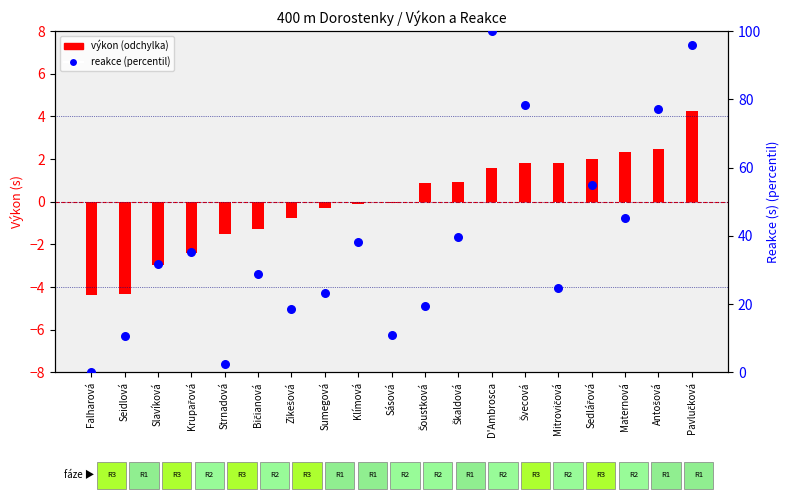

What are all the series names shown in the legend?

výkon (odchylka od průměru), reakce (percentil)